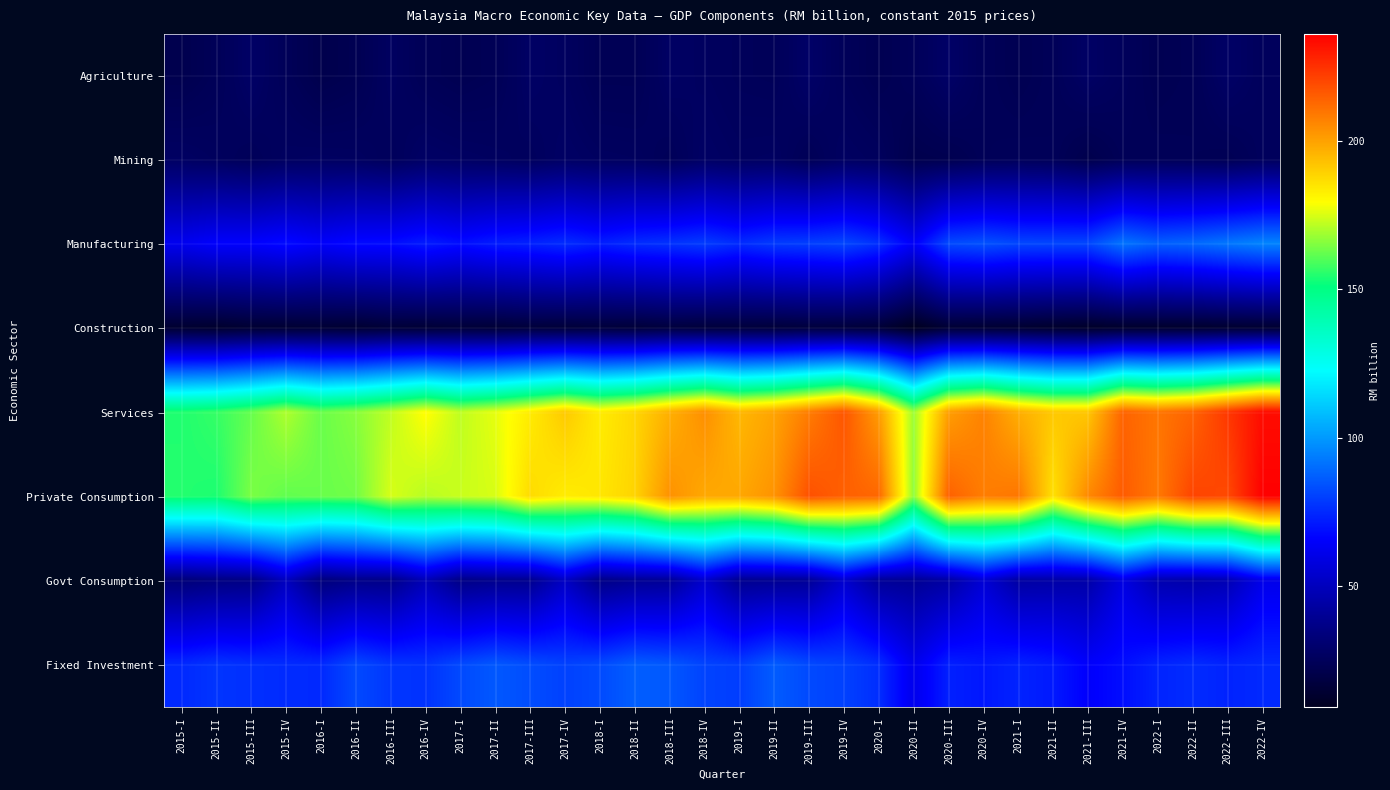

List the series in order of their peak value, highest first.

Private Consumption, Services, Manufacturing, Fixed Investment, Govt Consumption, Agriculture, Mining, Construction